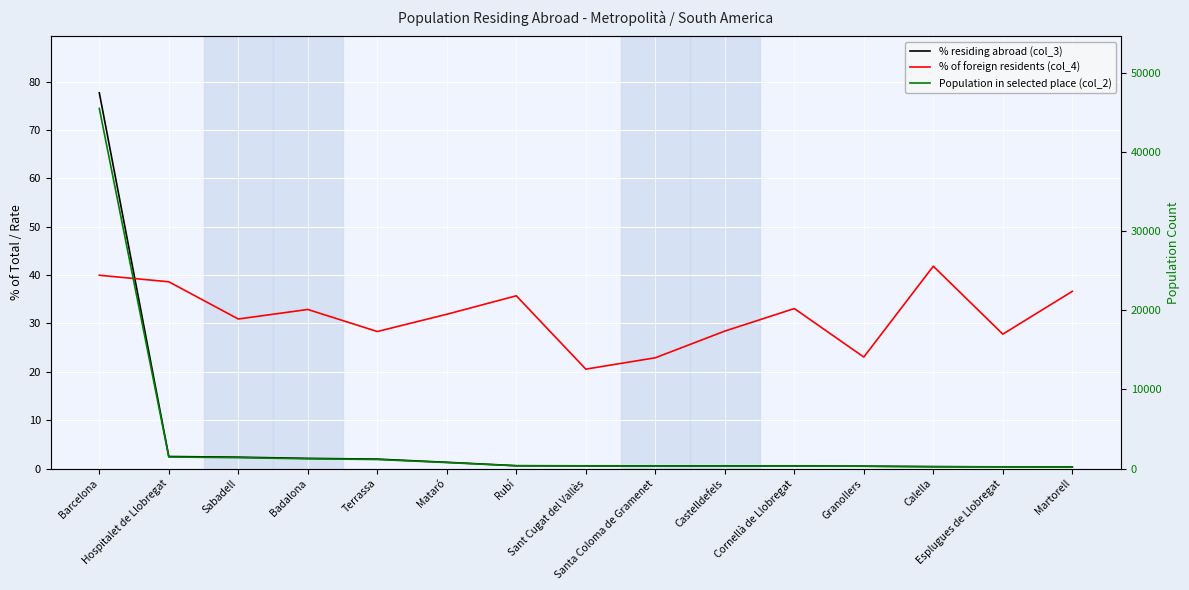

Reading left to right, list all the values displayed in this chart.

% residing abroad (col_3): 77.7	2.5	2.4	2.1	1.9	1.3	0.6	0.6	0.5	0.5	0.5	0.5	0.4	0.3	0.3
% of foreign residents (col_4): 40.0	38.6	30.9	32.9	28.3	31.9	35.7	20.6	22.9	28.4	33.1	23.1	41.9	27.8	36.6
Population in selected place (col_2): 45488.0	1459.0	1373.0	1231.0	1140.0	757.0	343.0	325.0	318.0	315.0	313.0	288.0	231.0	206.0	195.0